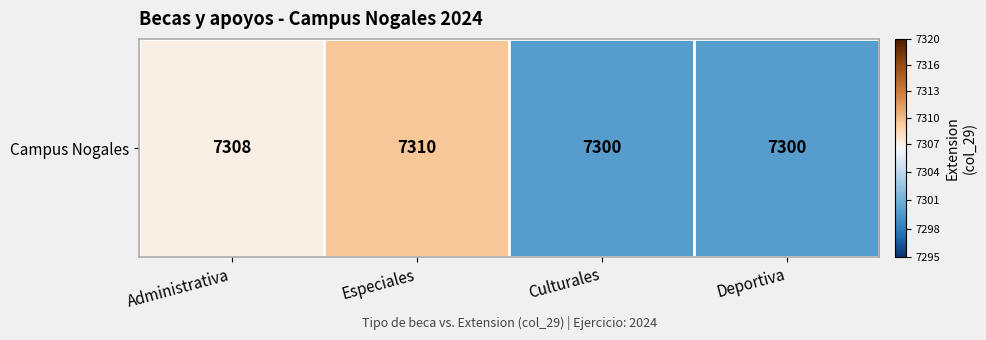

The chart shows a value of 9535.5 at Especiales. True or false?

False